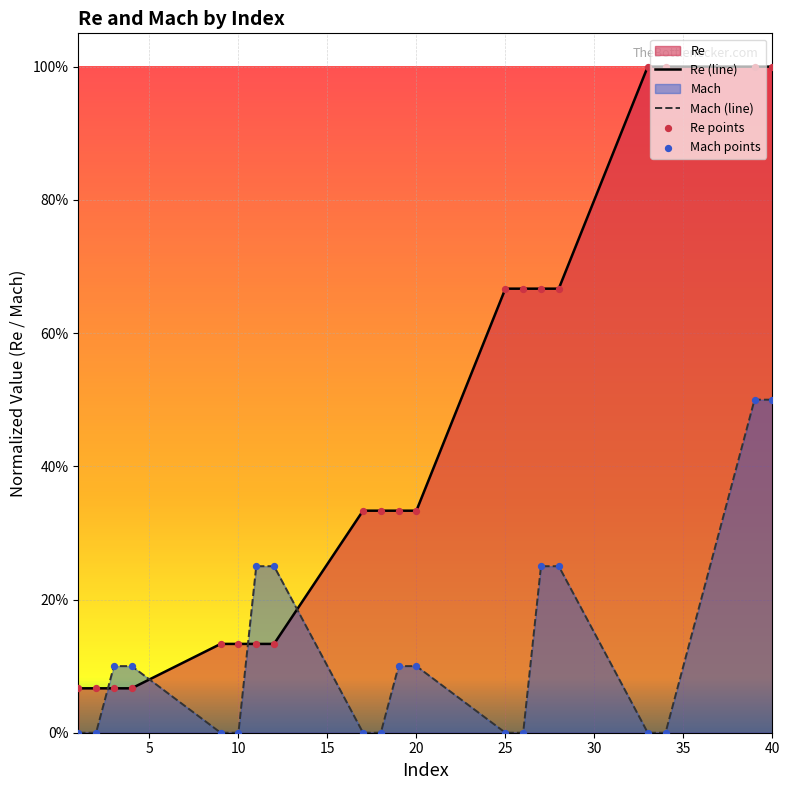

Which series reaches the minimum Y coordinate?

Mach (line)